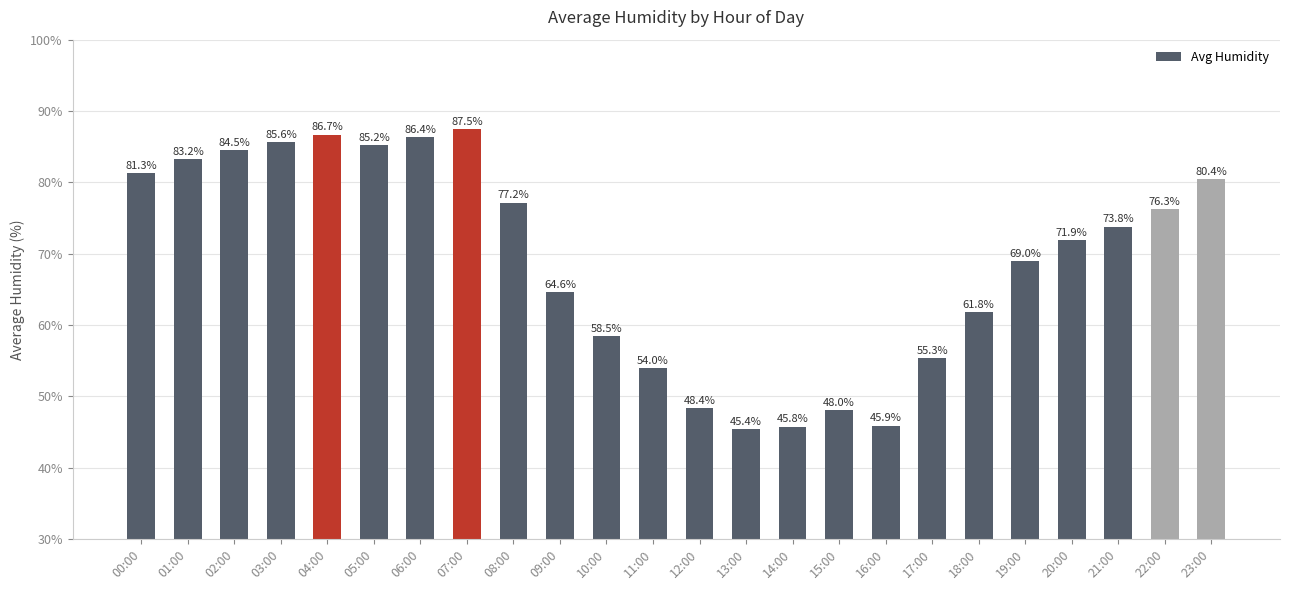

What is the difference between the second highest and minimum values?

41.3